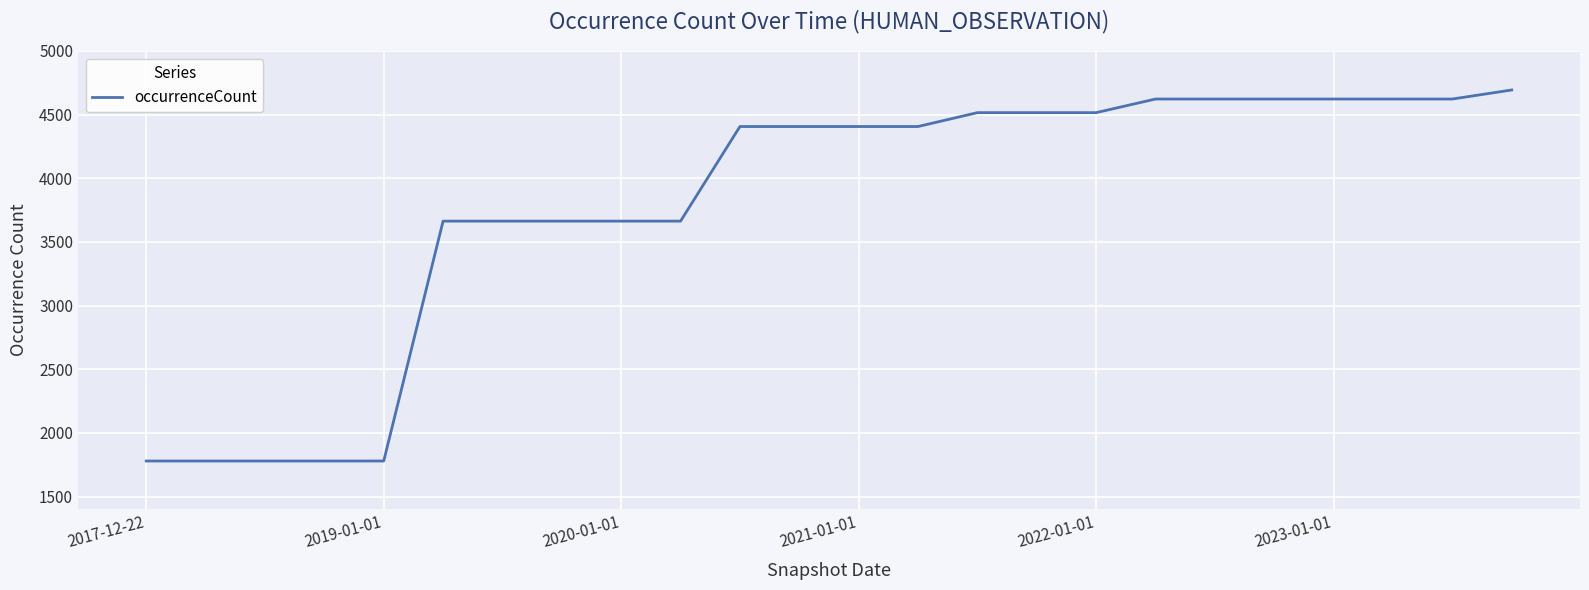

What is the maximum value shown in the chart?

4693